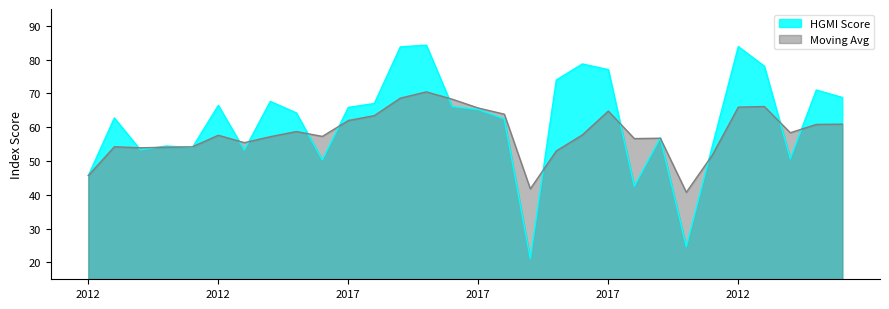

Which series has the largest range (max minus min)?

HGMI Score